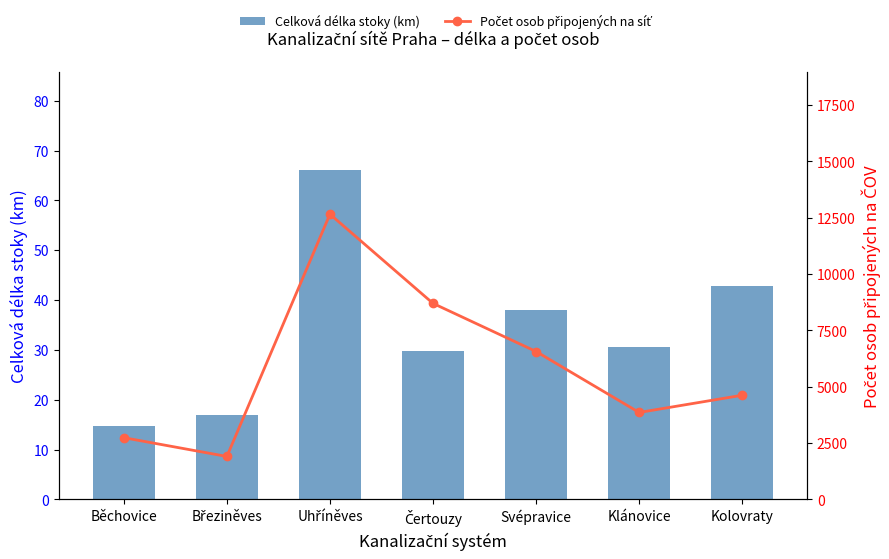

Rank the series by their maximum value, from highest to lowest.

Počet osob připojených na síť, Celková délka stoky (km)